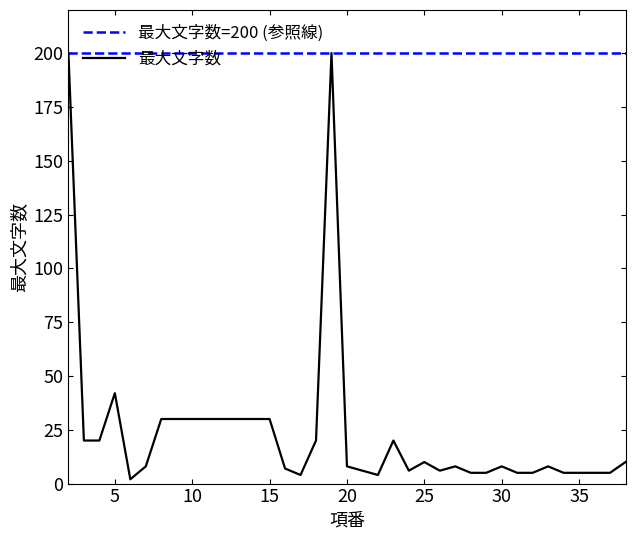

Does the chart have visible grid lines?

No